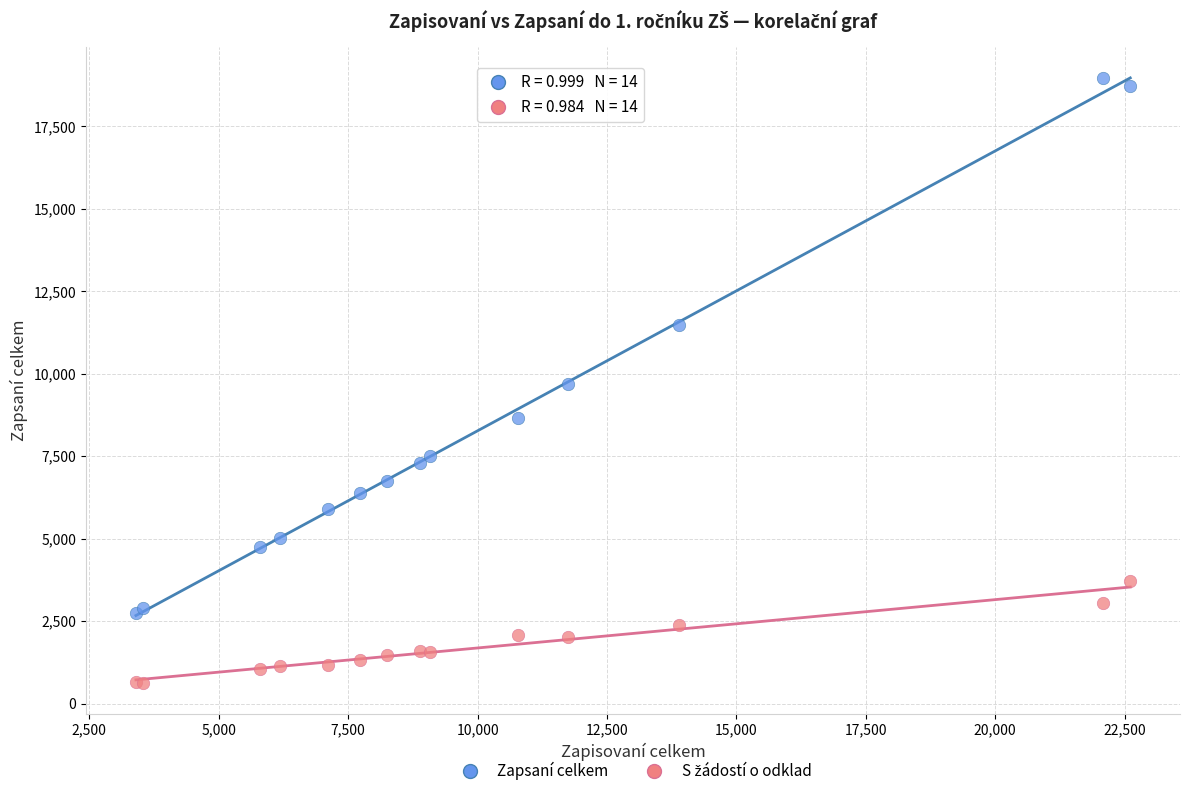

What is the X range (max minus min) for the scatter plot?

19210